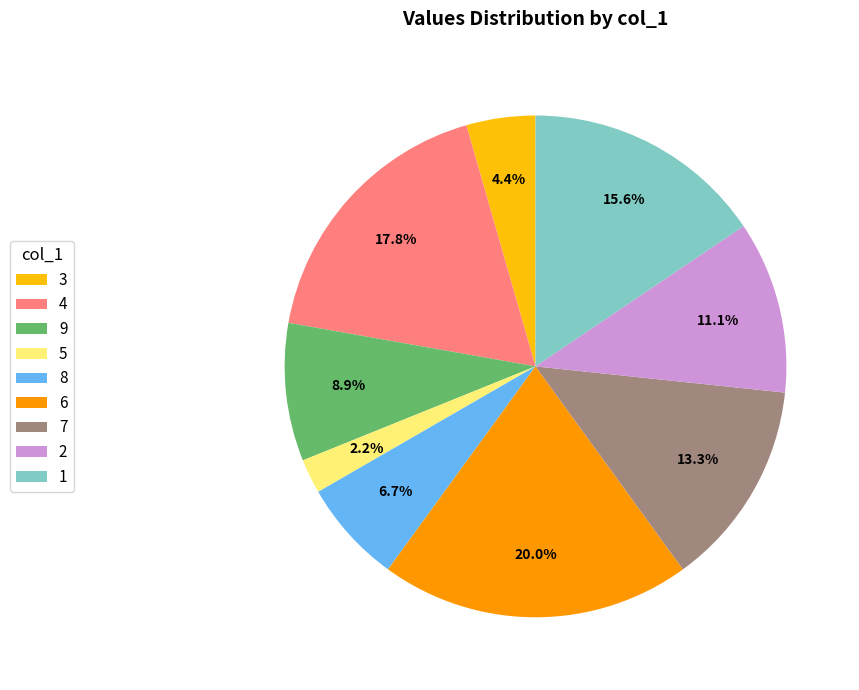

Does 8 represent more than half of the total?

No